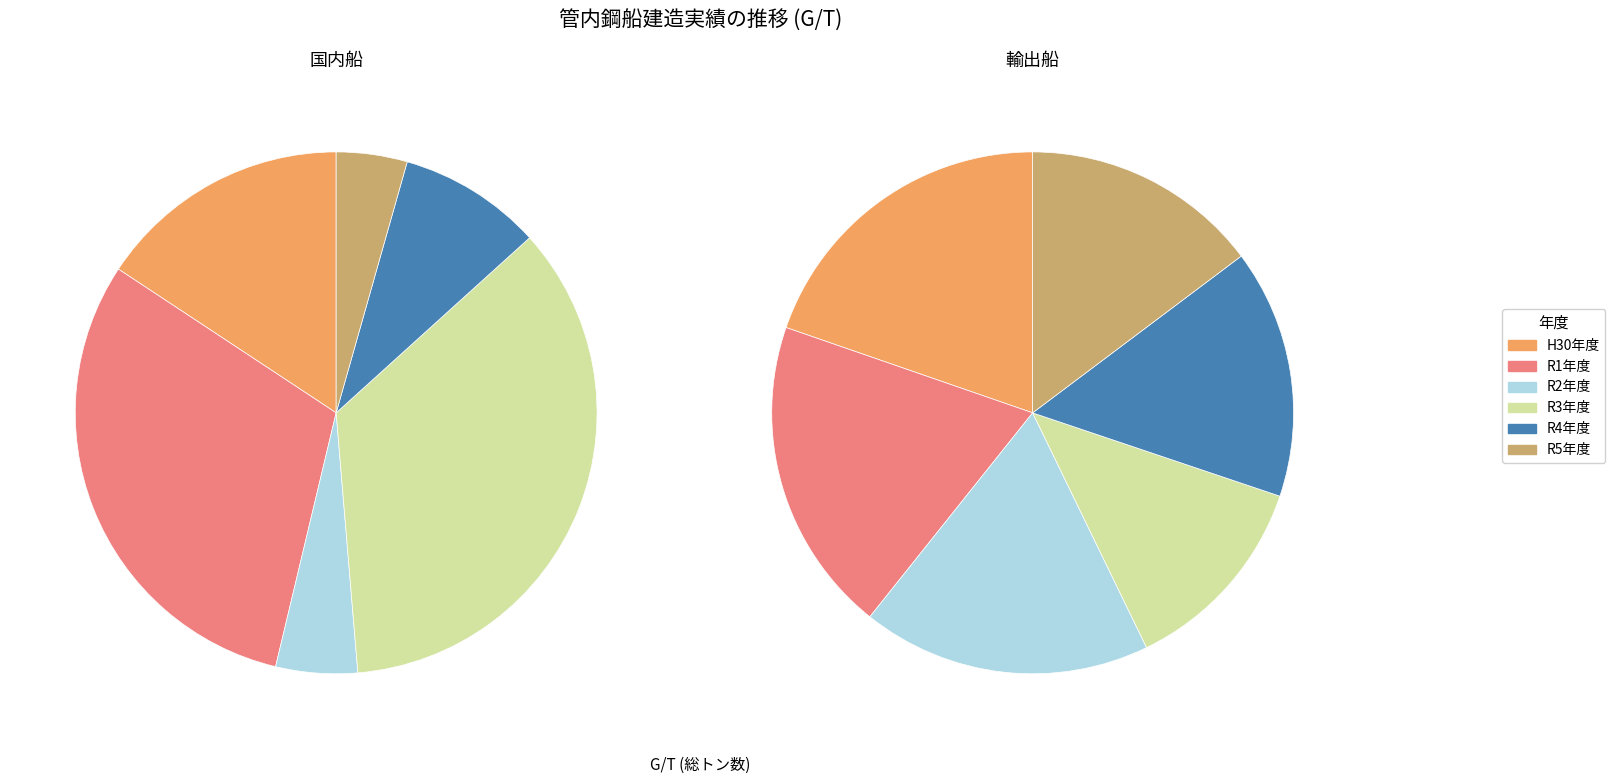

Is there a majority slice in this chart?

No